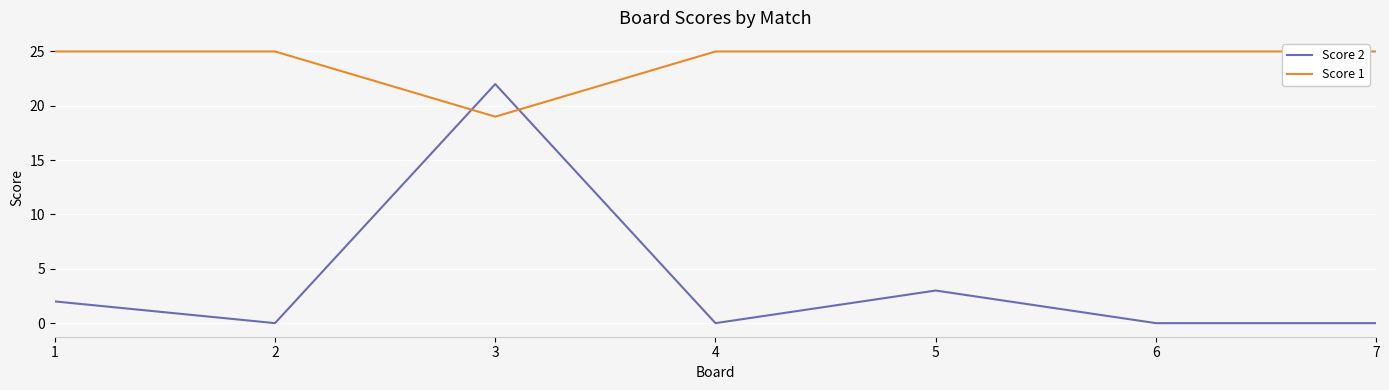

Which series has the widest spread of values?

Score 2